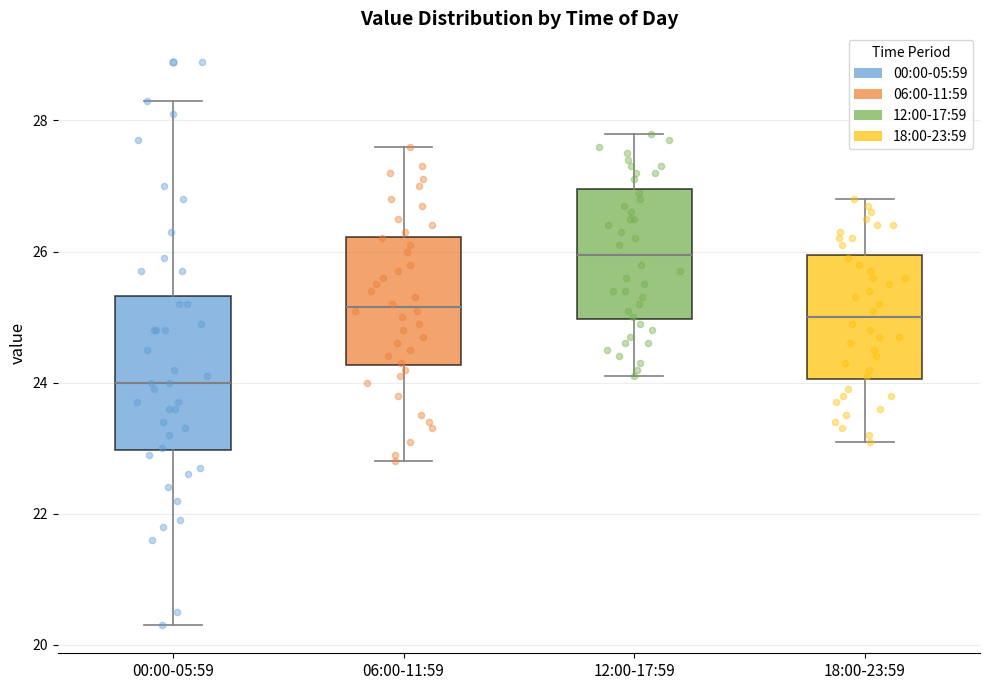

Reading left to right, read every box against the y-axis: the position of its median line, the range the box covers, and the ends of its whiskers. The values are not printed on the chart, so give them approximately, as read against the axis.

00:00-05:59: median 24.0, box 23.0 to 25.4, whiskers 20.4 to 28.4
06:00-11:59: median 25.2, box 24.2 to 26.2, whiskers 22.8 to 27.6
12:00-17:59: median 26.0, box 25.0 to 27.0, whiskers 24.2 to 27.8
18:00-23:59: median 25.0, box 24.0 to 26.0, whiskers 23.2 to 26.8